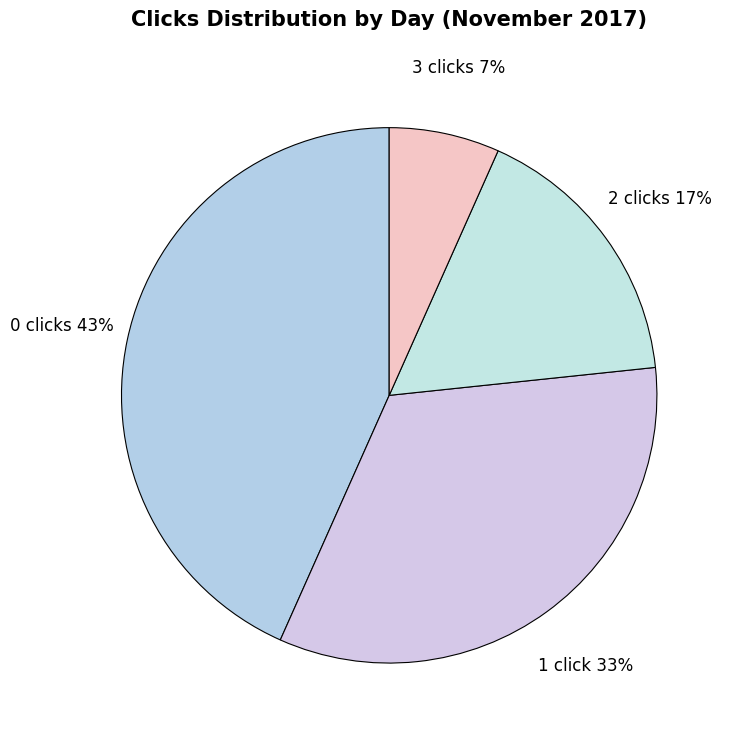

What is the largest slice in the pie chart?

0 clicks